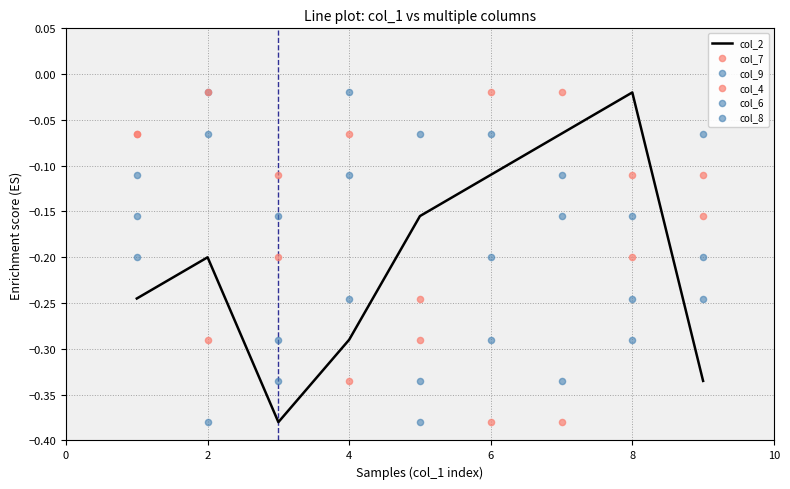

What are all the series names shown in the legend?

col_2, col_7, col_9, col_4, col_6, col_8